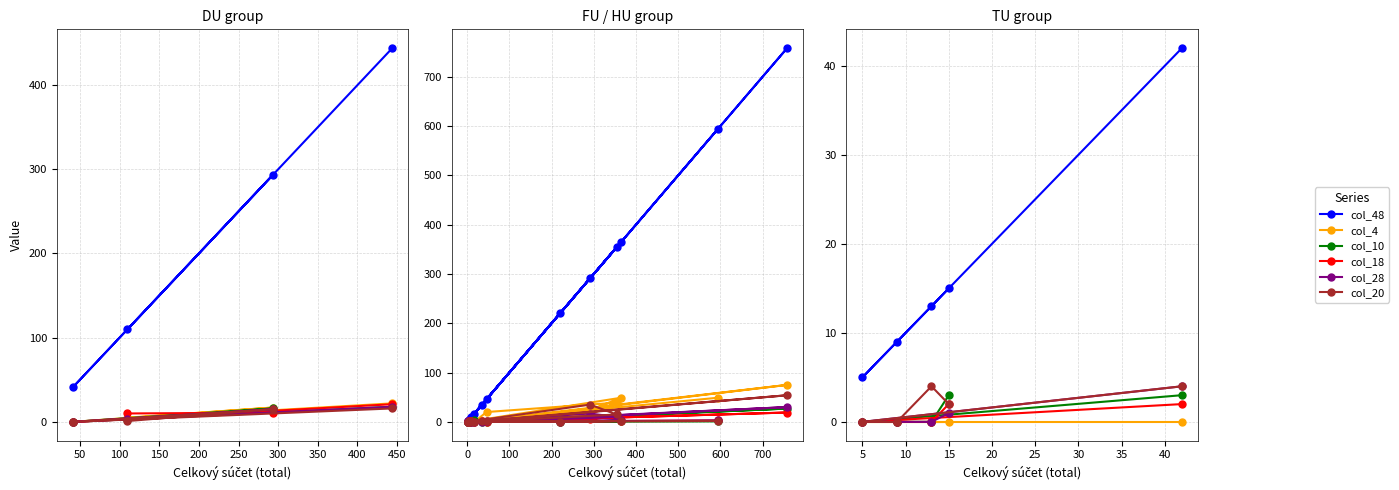

What is the difference between the maximum and second lowest values in the col_10 series?

16